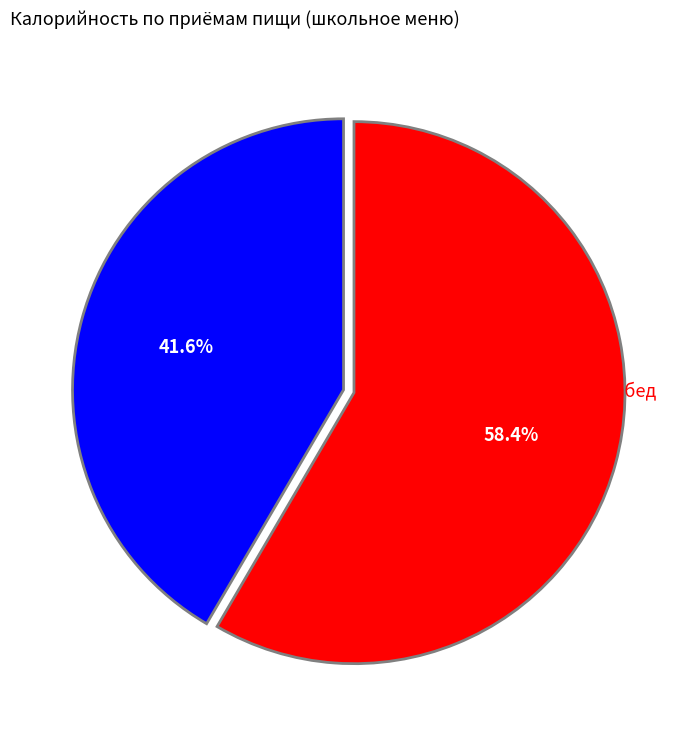

To the nearest percent, what portion does Завтрак represent?

42%